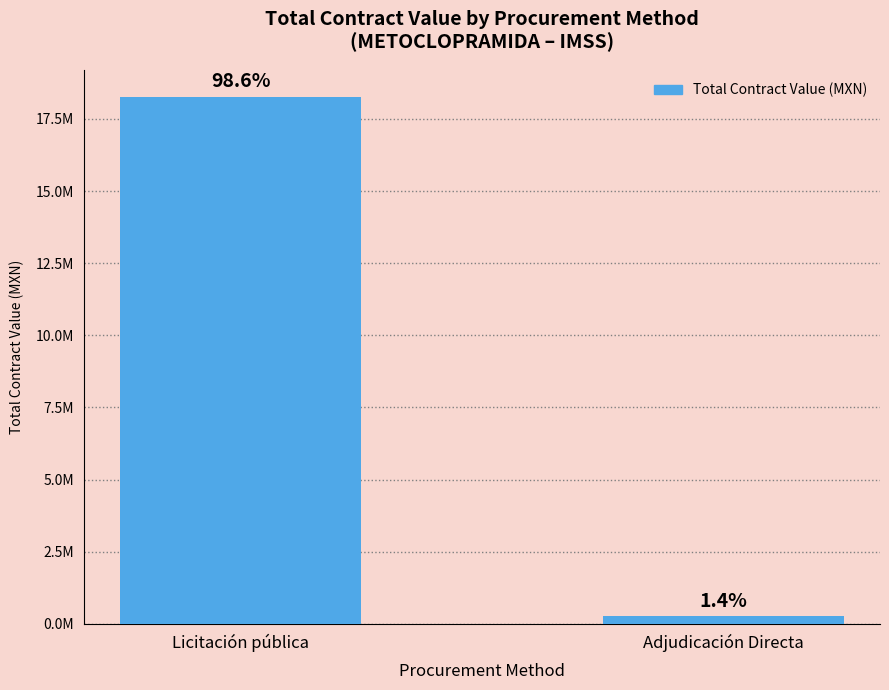

What is the ratio of the value at Licitación pública to the value at Adjudicación Directa?

70.7